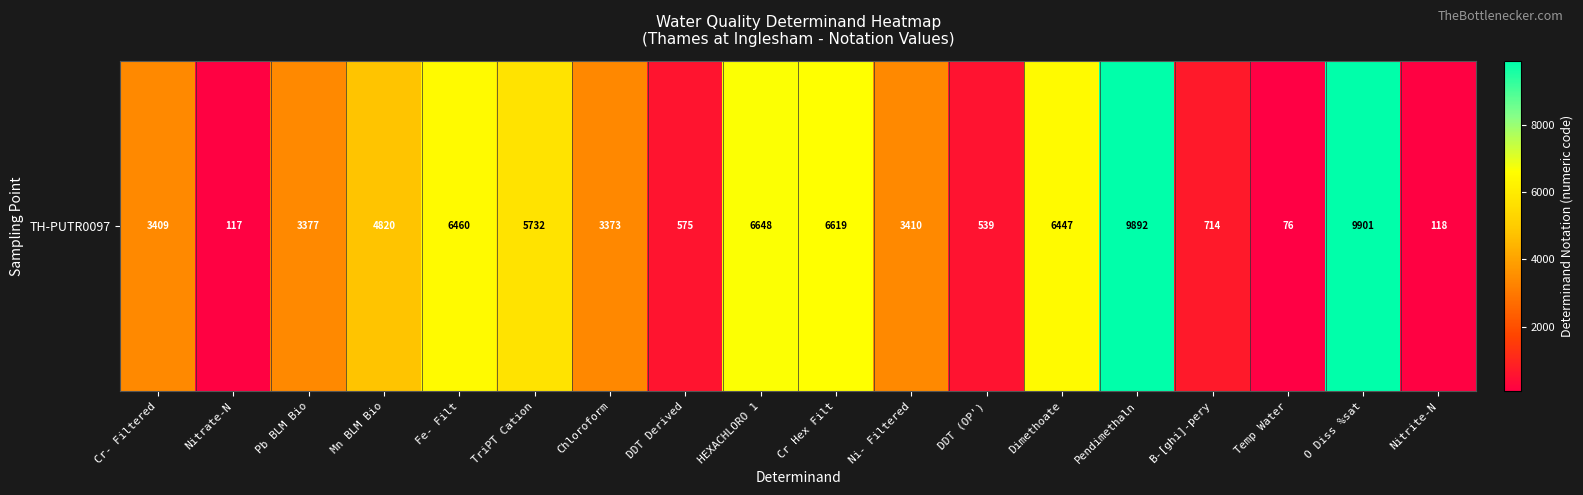

What is the minimum value shown in the chart?

76